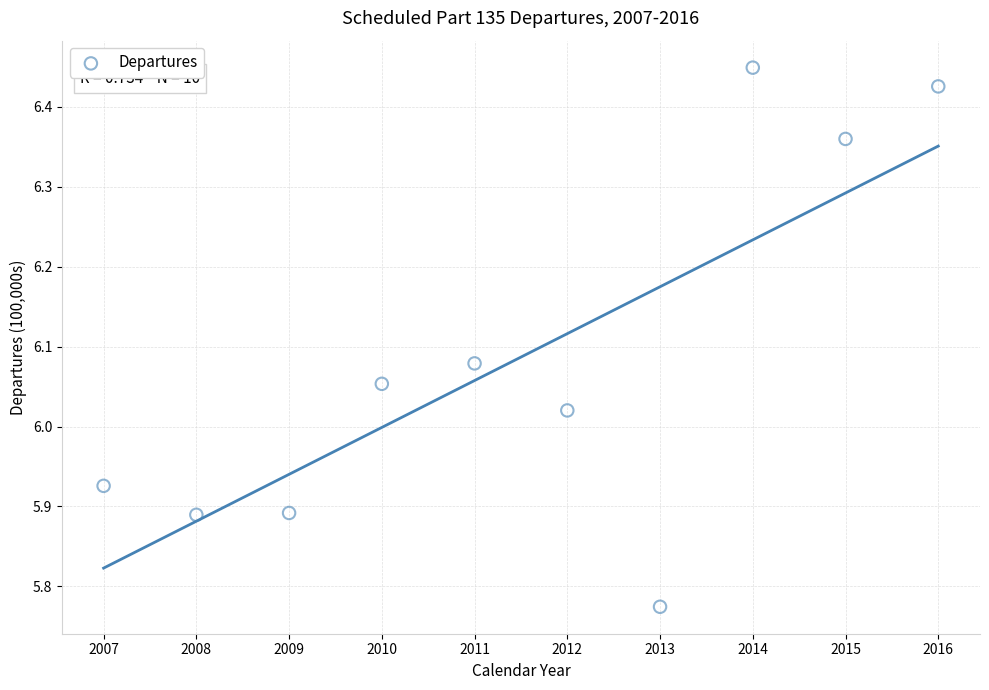

What is the range of X values (max minus min)?

9.0